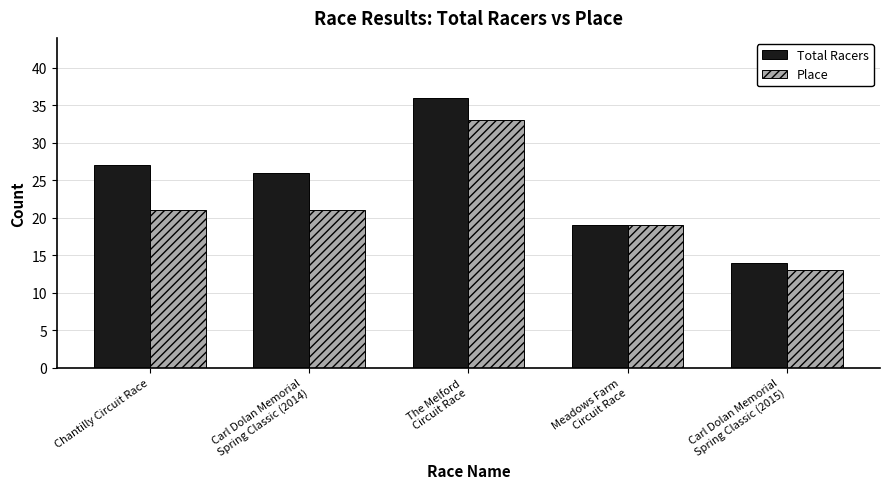

What position from the left is Meadows Farm
Circuit Race?

4